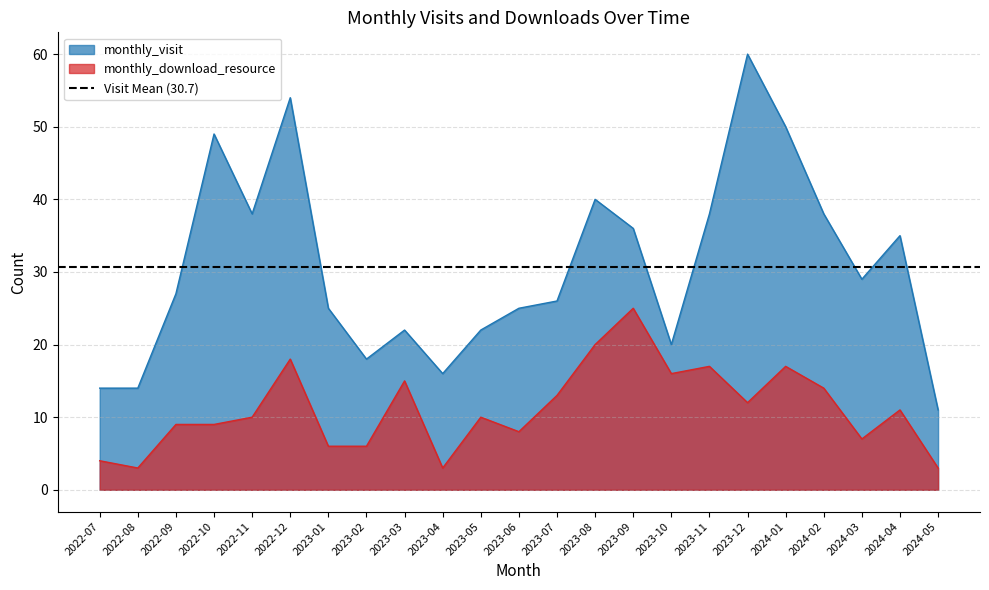

Read the monthly_visit value at 2023-05, to the nearest 5.

20